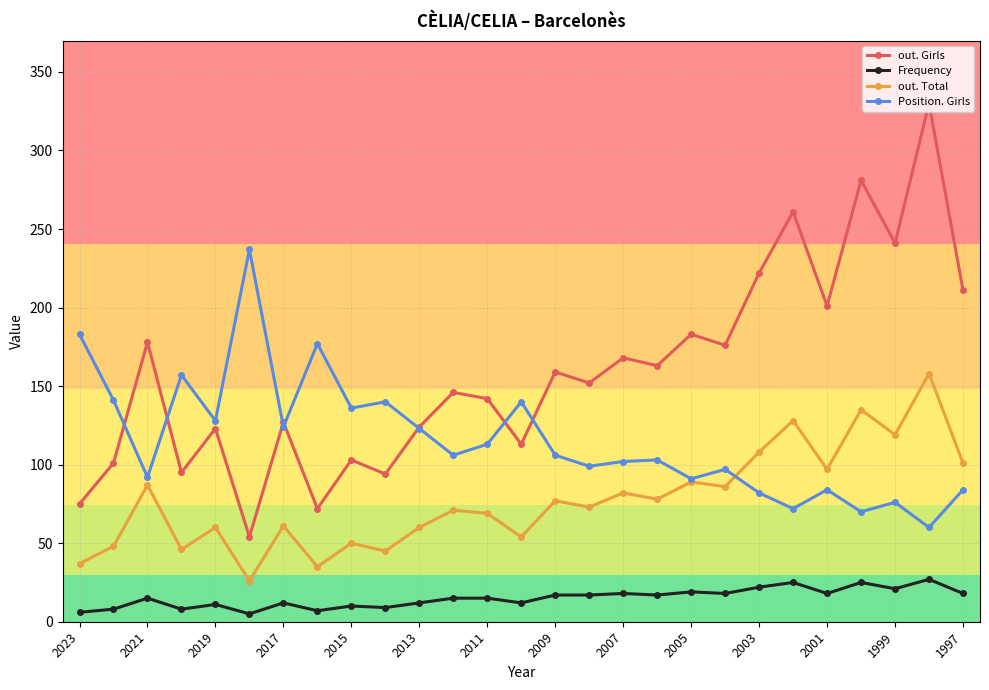

Rank the series by their average value, from lowest to highest.

Frequency, out. Total, Position. Girls, out. Girls